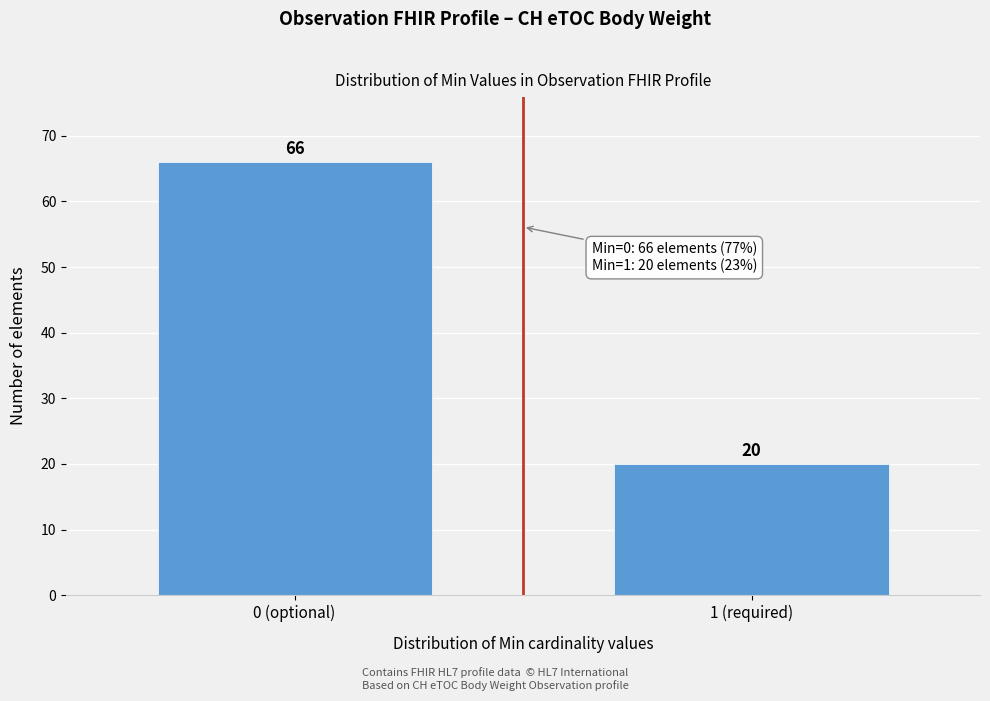

Reading right to left, extract all data points from this chart.

20	66